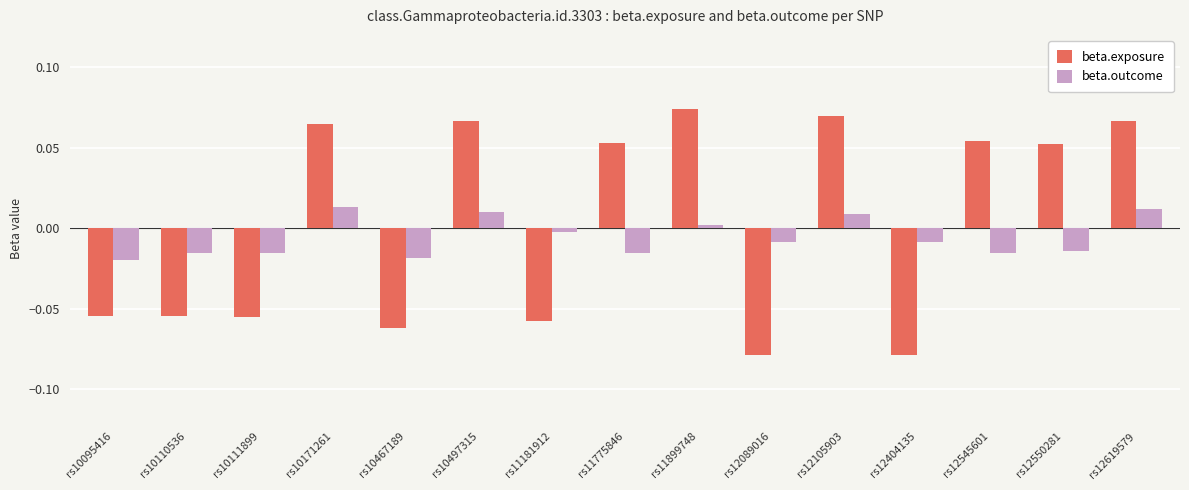

Which series has the largest range (max minus min)?

beta.exposure